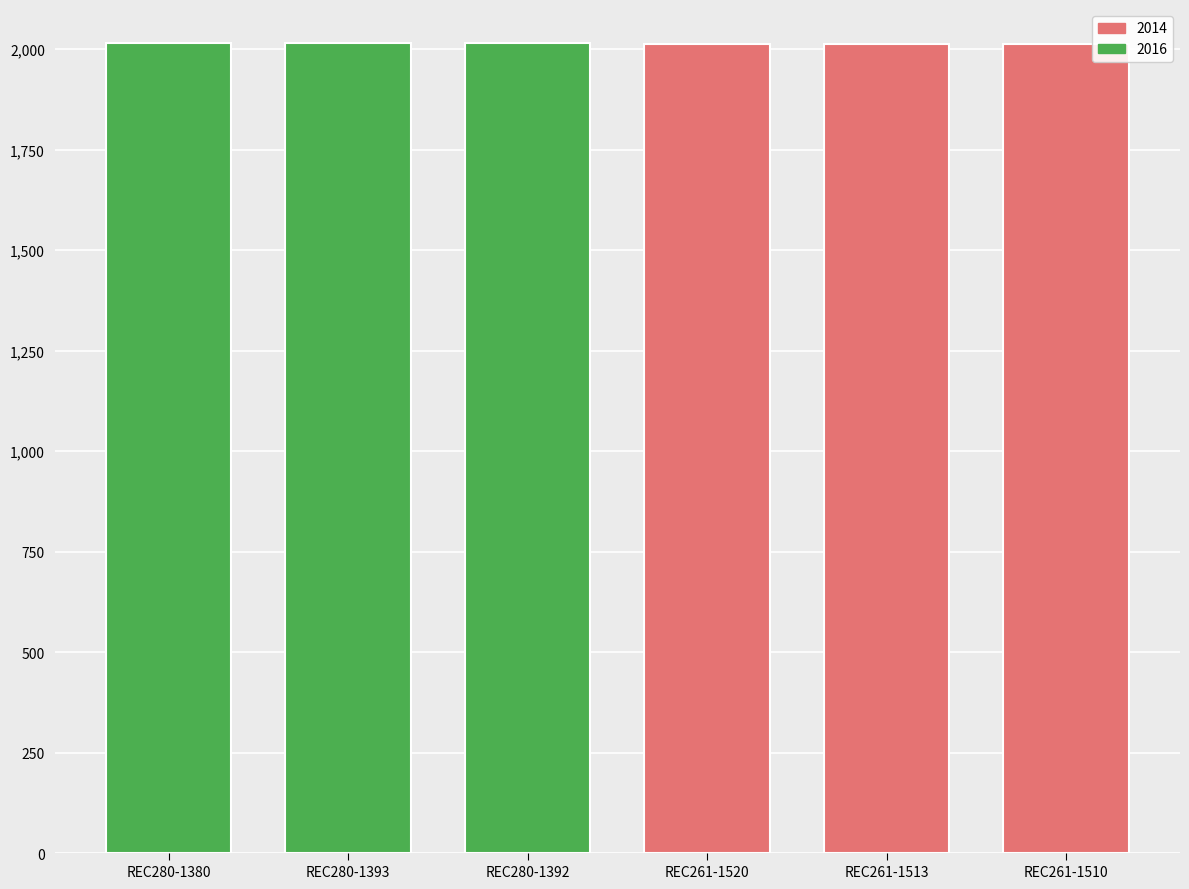

The value of 2016 at REC280-1393 is 3570. True or false?

False